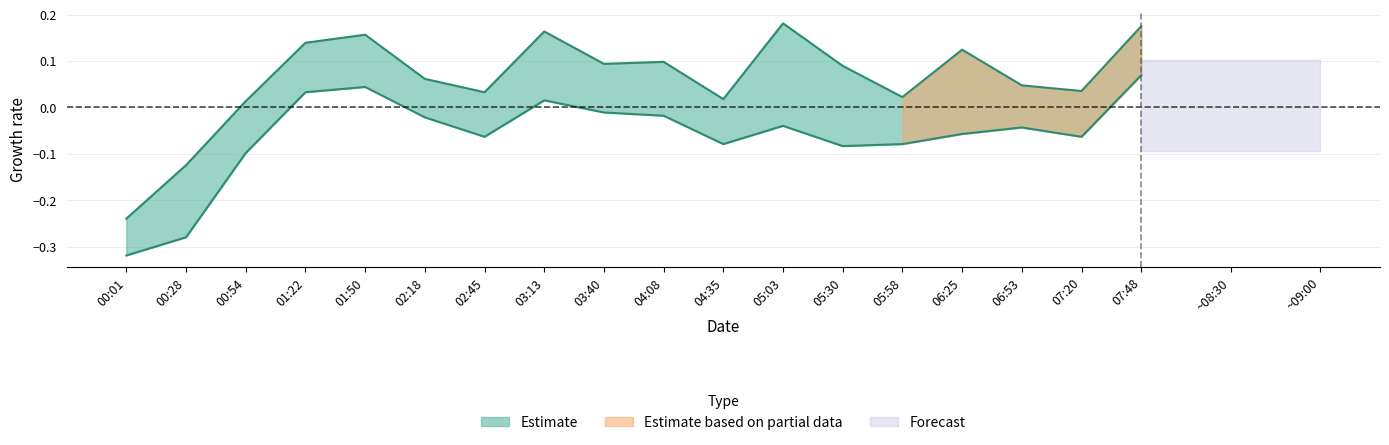

Where is the first local maximum for SDS_P1?

01:50